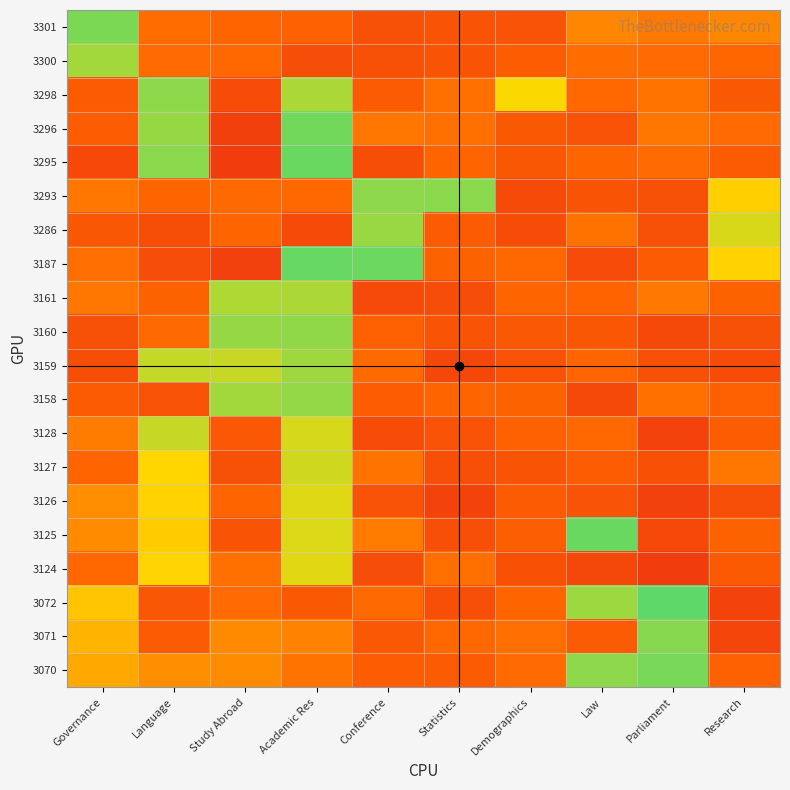

Which label corresponds to the smallest value in the chart?

Study Abroad